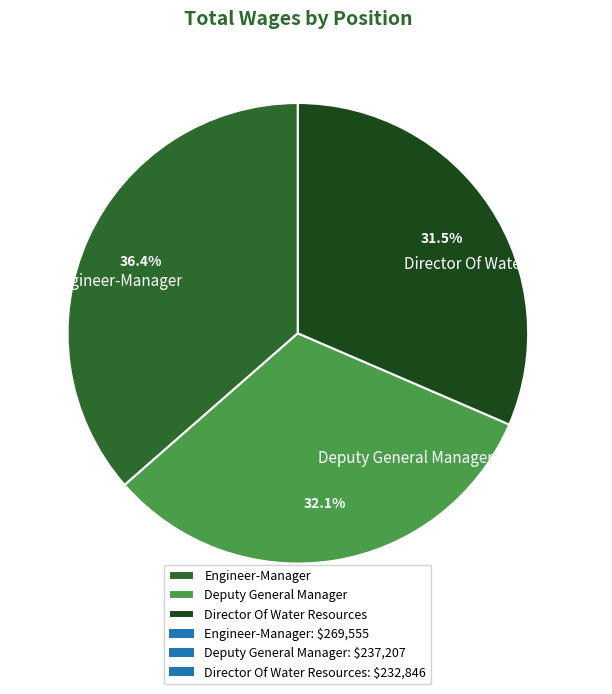

Does any single category account for the majority?

No